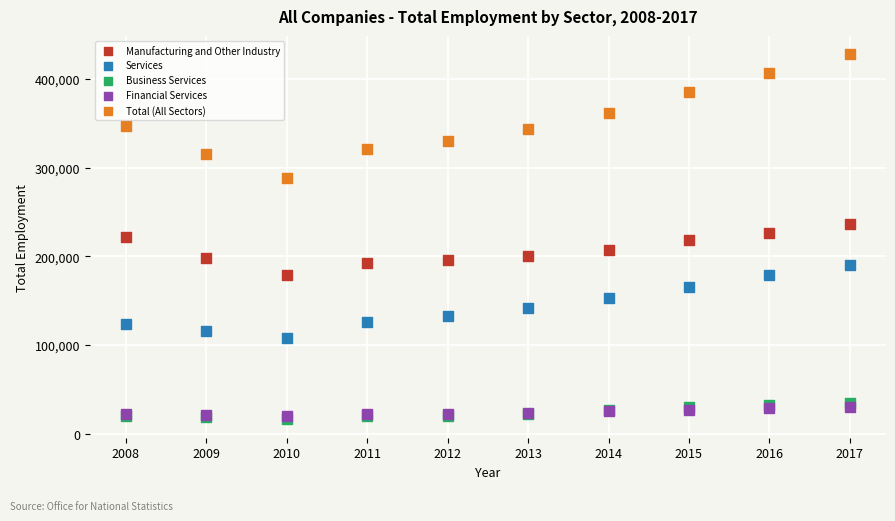

Which series contains the highest Y value?

Total (All Sectors)